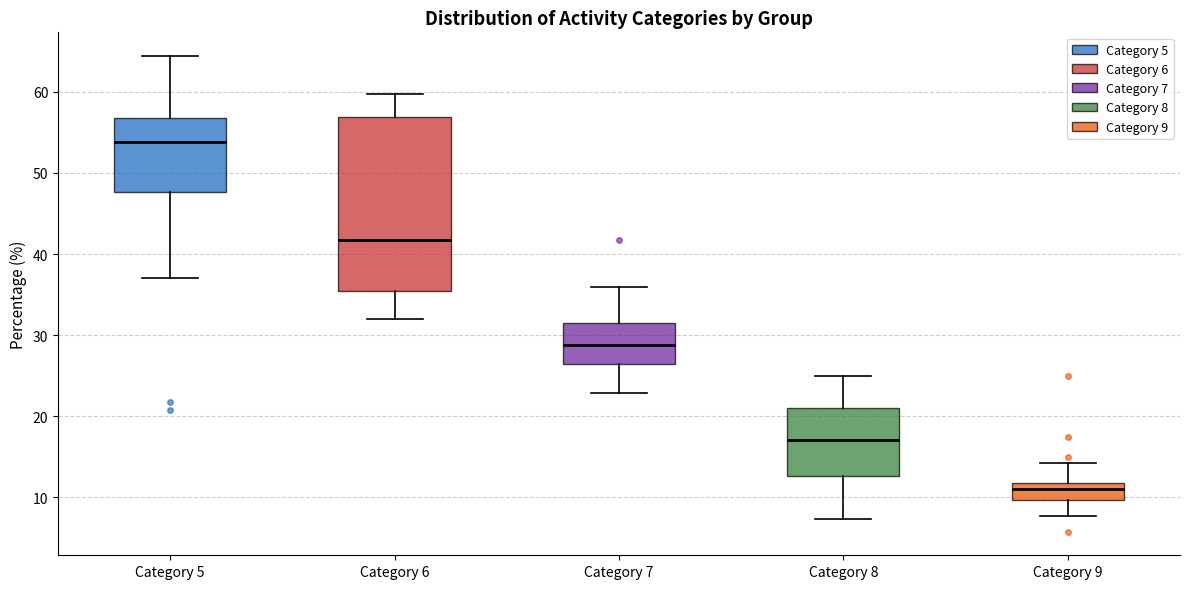

Comparing the boxes themselves (not the whiskers), which one is the tallest?

Category 6